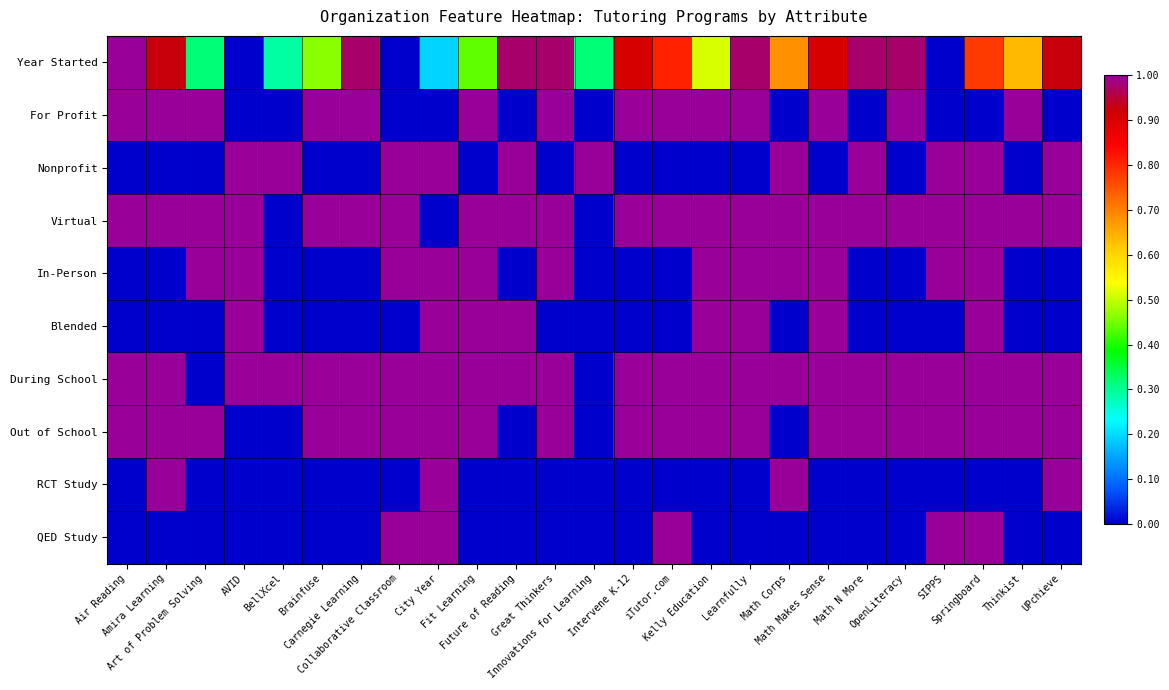

List the series in order of their peak value, highest first.

Year Started, For Profit, Nonprofit, Virtual, In-Person, Blended, During School, Out of School, RCT Study, QED Study